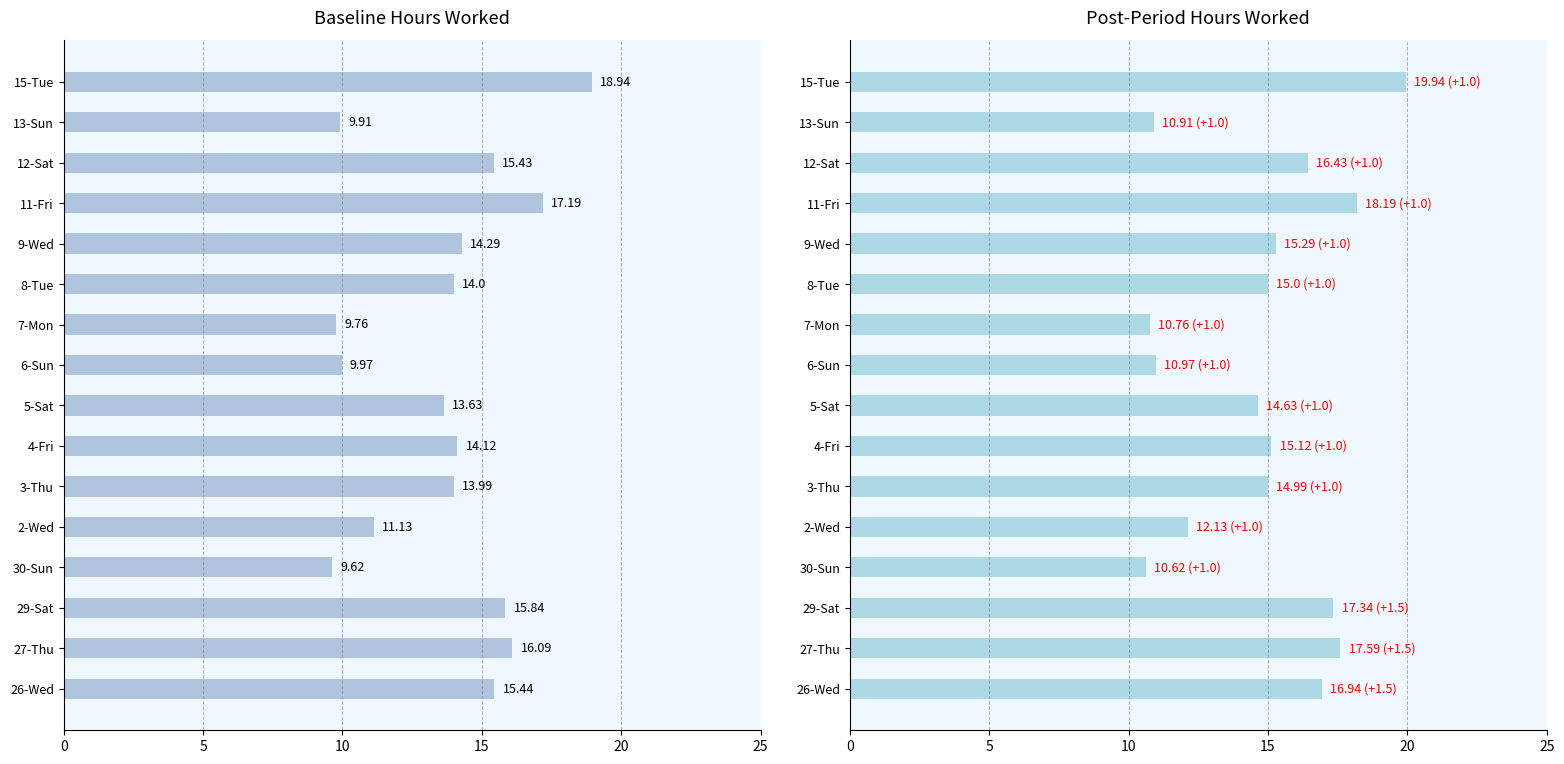

What is the difference between the maximum and minimum values in the Baseline hours series?

9.3